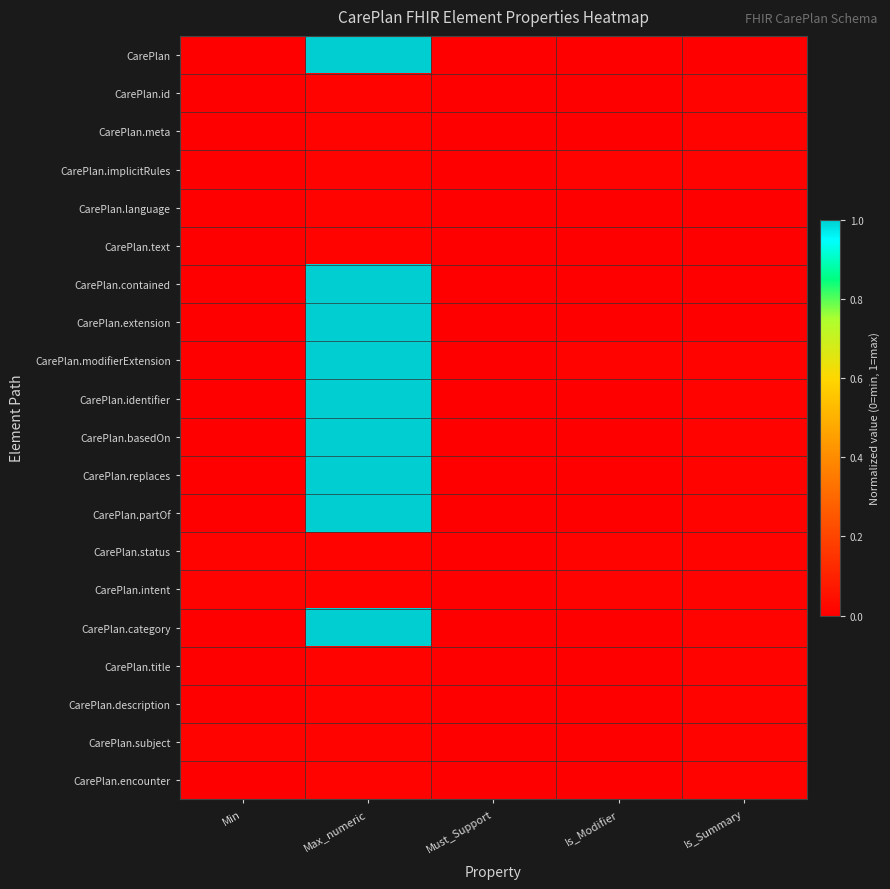

What is the total value across all series at Is_Summary?

0.2